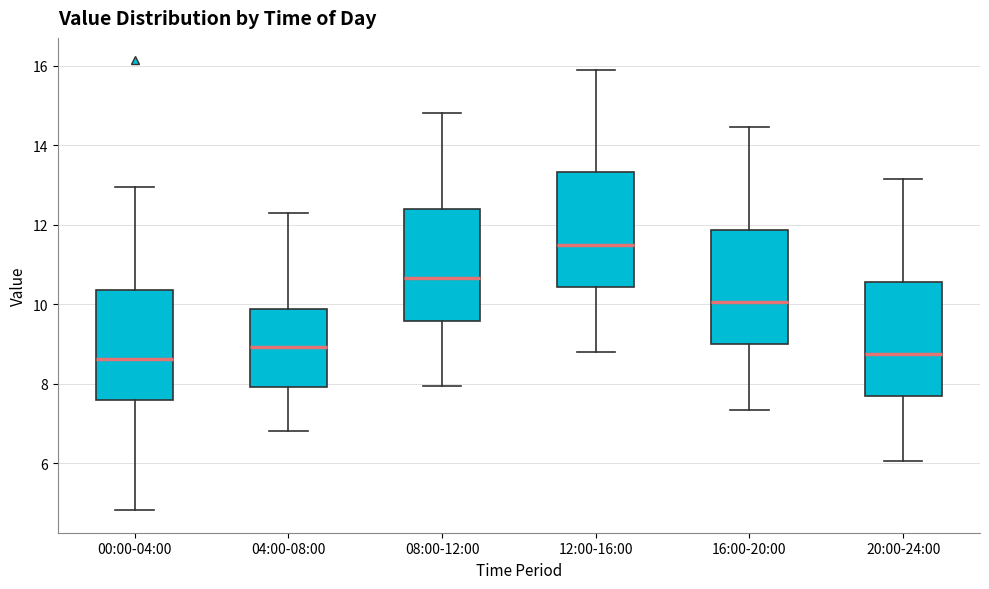

Where is the lower edge of the box for 20:00-24:00 on the y-axis? The values are not printed on the chart, so give them approximately, as read against the axis.

7.6